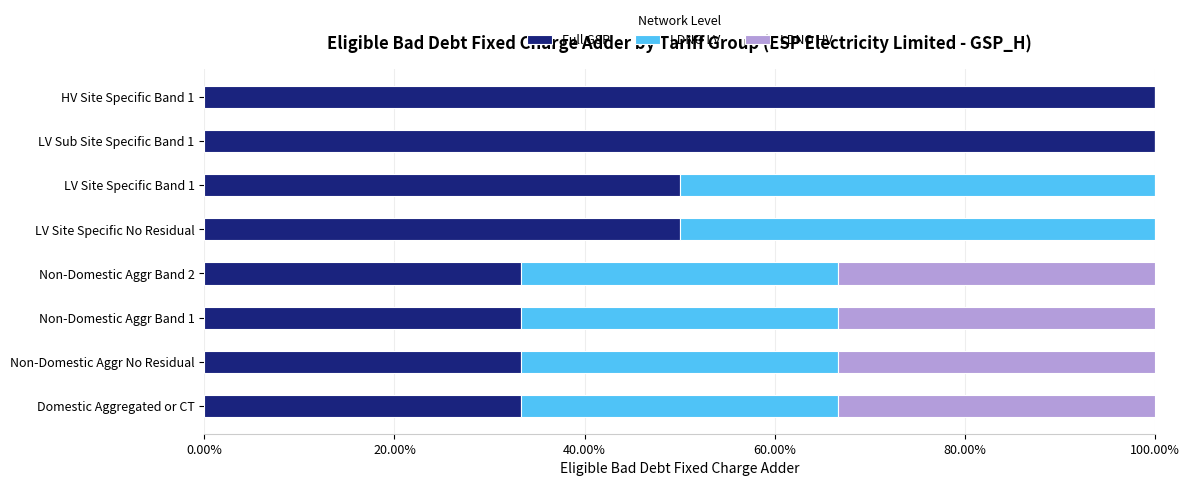

What are all the series names shown in the legend?

Full GSP, LDNO LV, LDNO HV